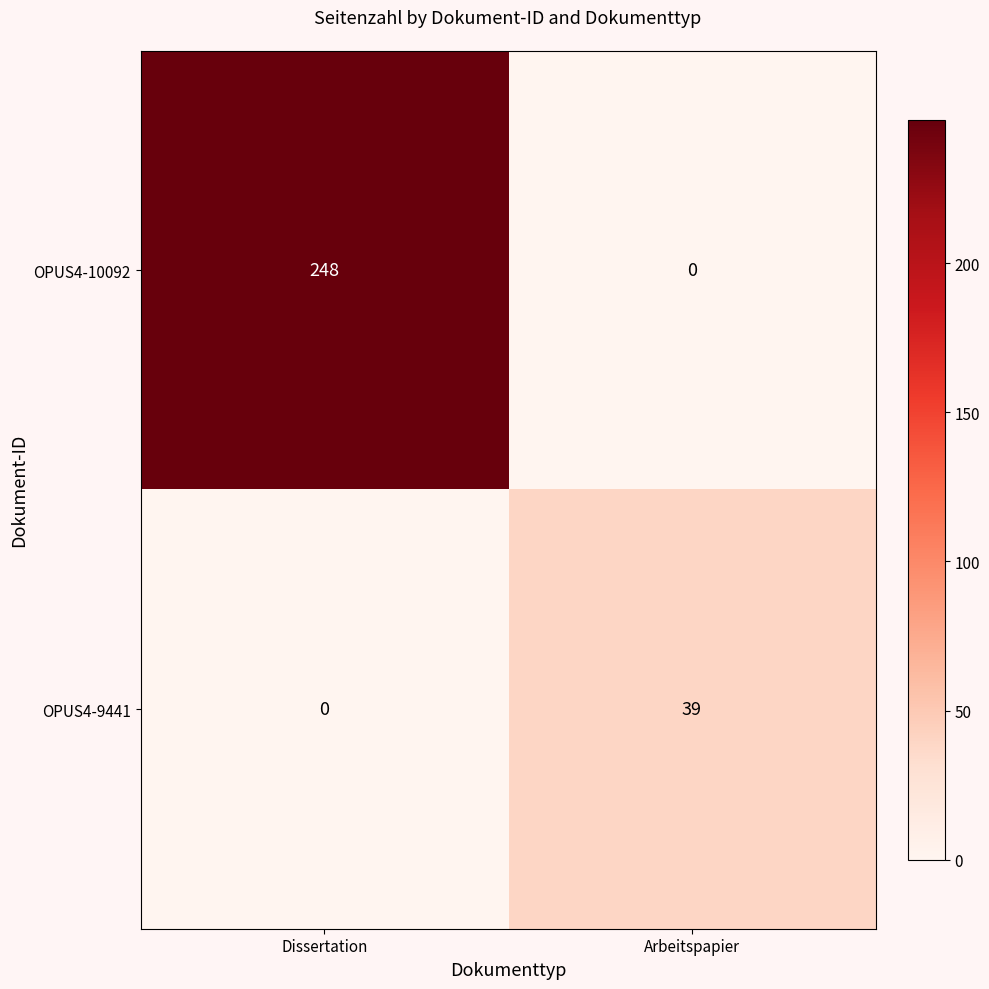

Reading left to right, list all the values displayed in this chart.

OPUS4-10092: 248	0
OPUS4-9441: 0	39